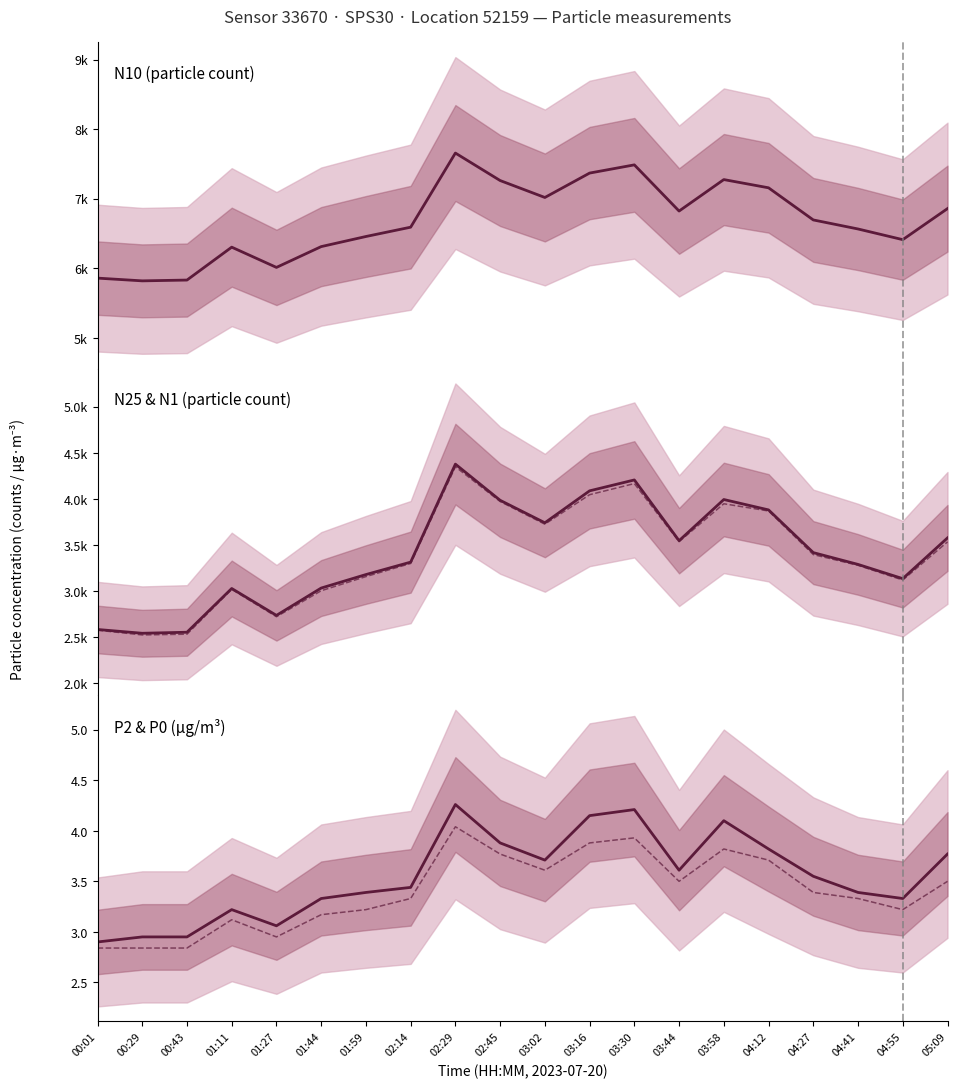

How many categories are shown in the chart?

20